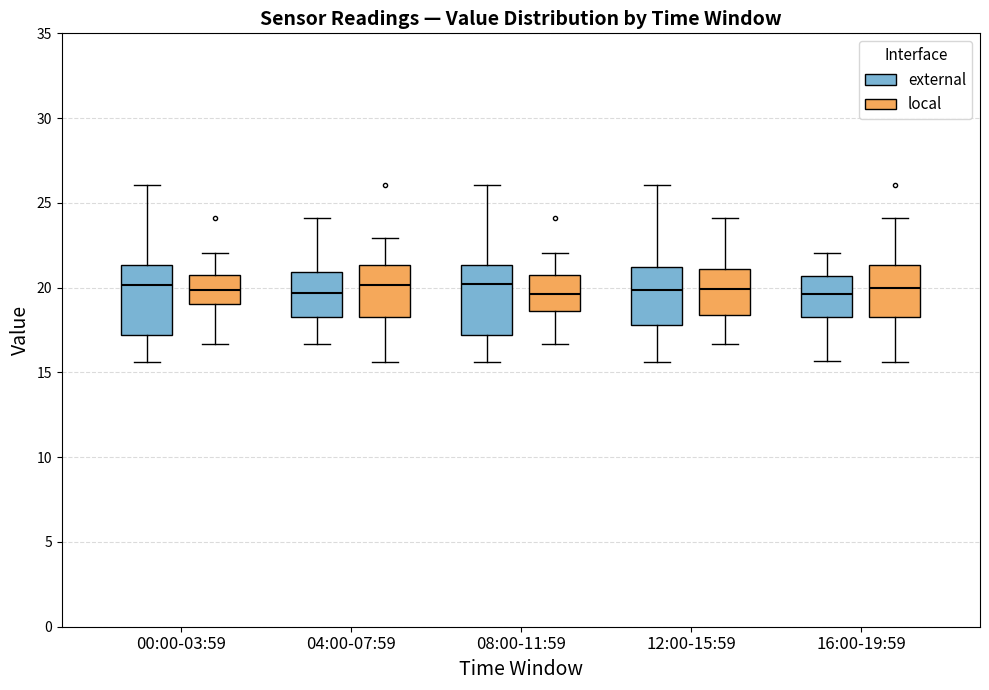

Reading left to right, transcribe this box plot: for each box, give where its median line is, the range the box spans, and where its two whiskers end, as read against the y-axis. The values are not printed on the chart, so give them approximately, as read against the axis.

00:00-03:59 (external): median 20.0, box 17.0 to 21.5, whiskers 15.5 to 26.0
00:00-03:59 (local): median 20.0, box 19.0 to 20.5, whiskers 16.5 to 22.0
04:00-07:59 (external): median 19.5, box 18.5 to 21.0, whiskers 16.5 to 24.0
04:00-07:59 (local): median 20.0, box 18.5 to 21.5, whiskers 15.5 to 23.0
08:00-11:59 (external): median 20.0, box 17.0 to 21.5, whiskers 15.5 to 26.0
08:00-11:59 (local): median 19.5, box 18.5 to 20.5, whiskers 16.5 to 22.0
12:00-15:59 (external): median 20.0, box 18.0 to 21.0, whiskers 15.5 to 26.0
12:00-15:59 (local): median 20.0, box 18.5 to 21.0, whiskers 16.5 to 24.0
16:00-19:59 (external): median 19.5, box 18.5 to 20.5, whiskers 15.5 to 22.0
16:00-19:59 (local): median 20.0, box 18.5 to 21.5, whiskers 15.5 to 24.0